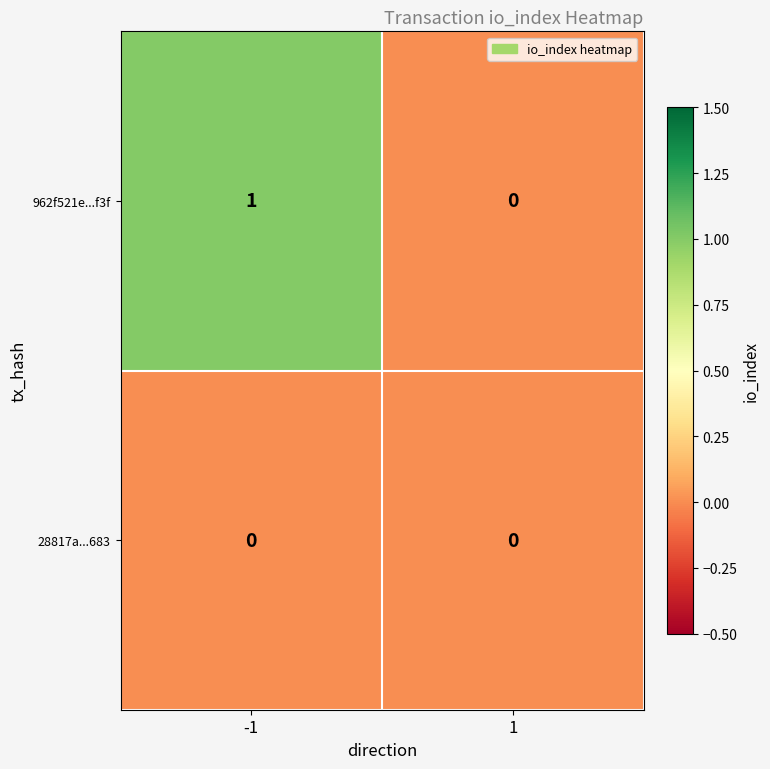

Rank the series by their average value, from highest to lowest.

962f521e...f3f, 28817a...683